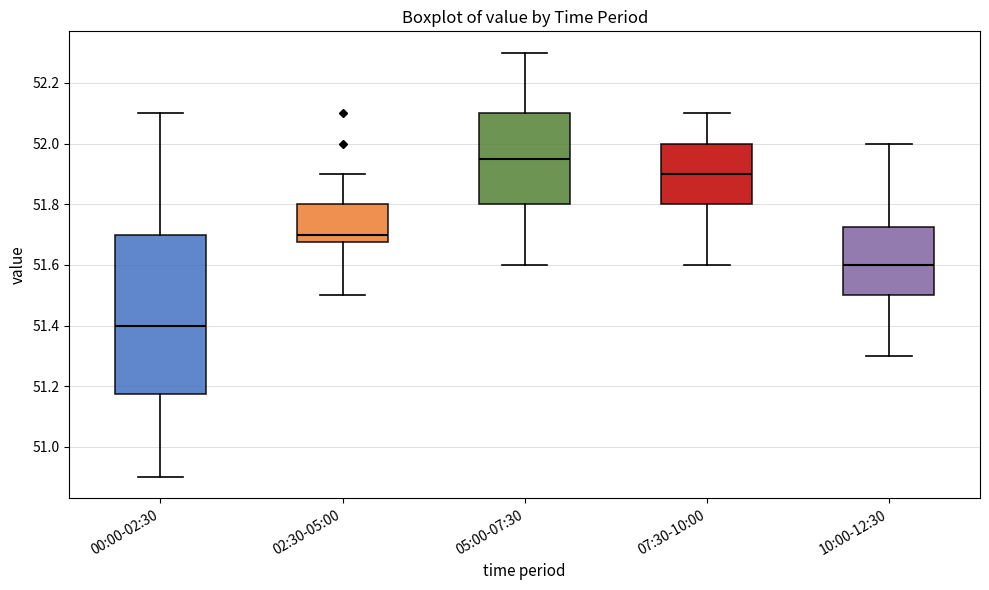

Where does the upper whisker of the box for 00:00-02:30 end on the y-axis? The values are not printed on the chart, so give them approximately, as read against the axis.

52.10